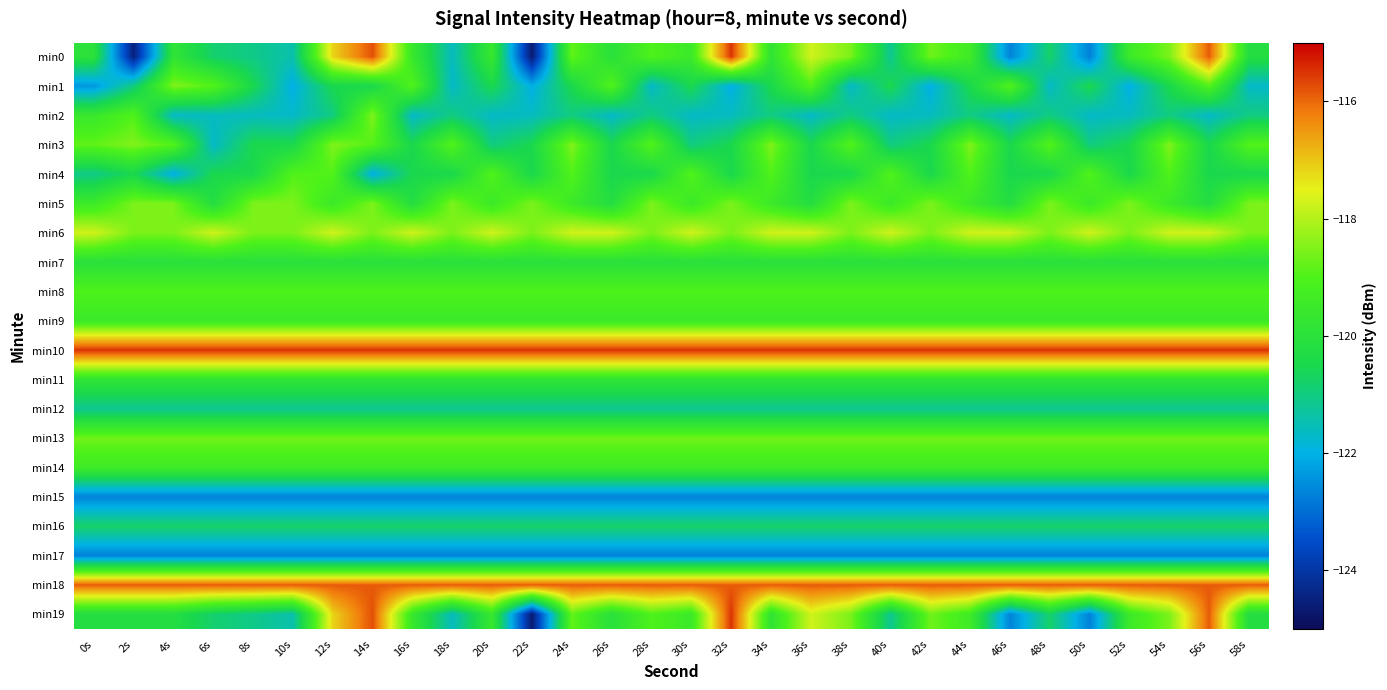

Which series has the largest range (max minus min)?

min0